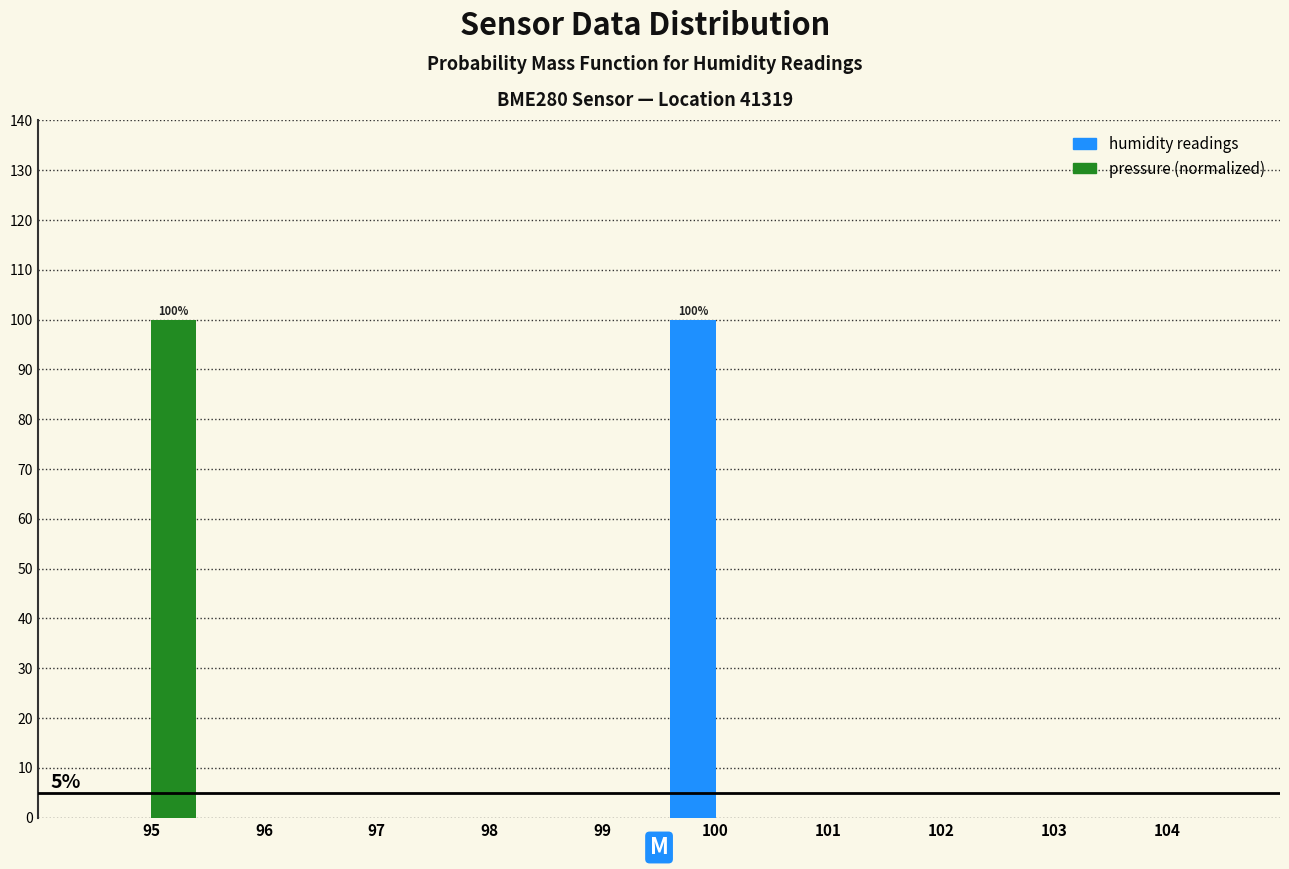

Reading left to right, transcribe all the data shown in this chart.

humidity: 95=0	96=0	97=0	98=0	99=0	100=100	101=0	102=0	103=0	104=0
pressure: 95=100	96=0	97=0	98=0	99=0	100=0	101=0	102=0	103=0	104=0